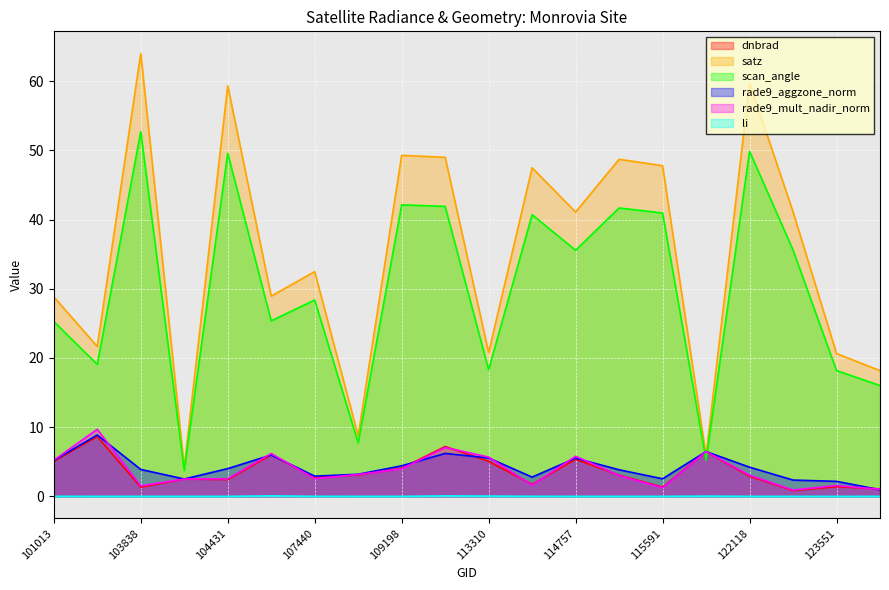

Which series changed the most between 104431 and 113644?

satz